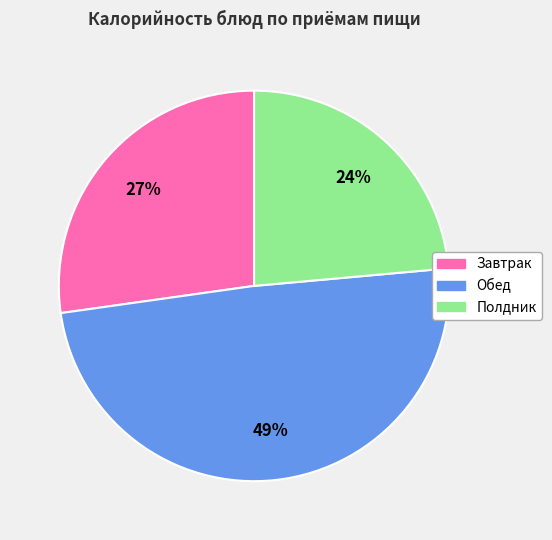

To the nearest percent, what is the average slice percentage?

33%